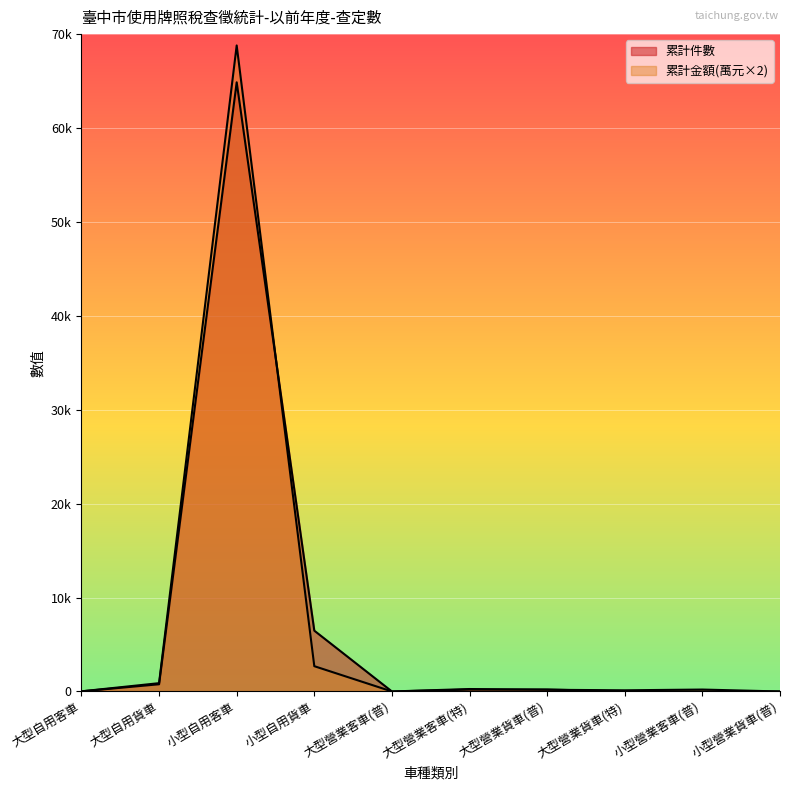

What is the greatest value displayed?

68791.8